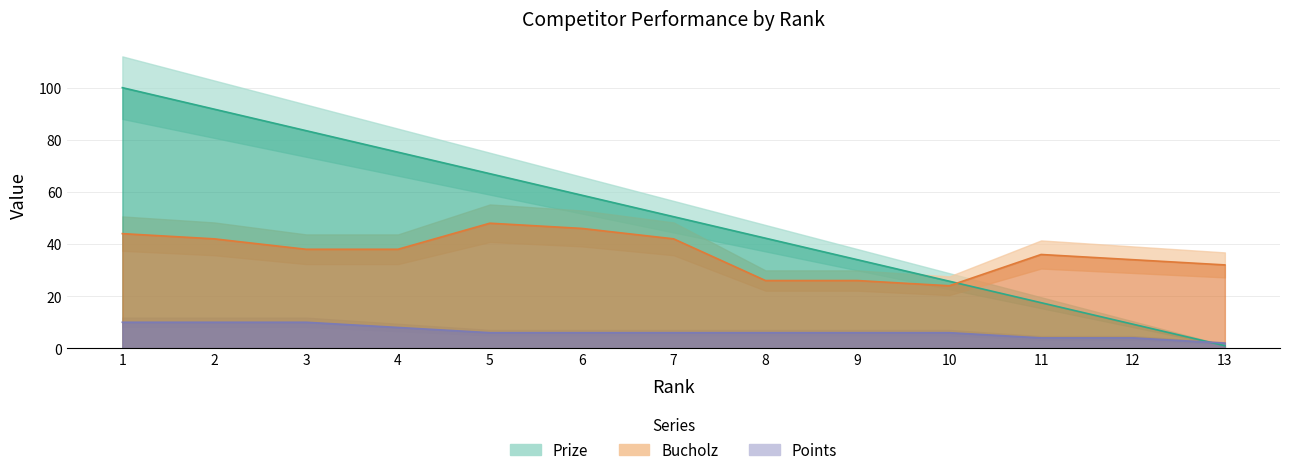

What value does the Points series have at 12?

4.0